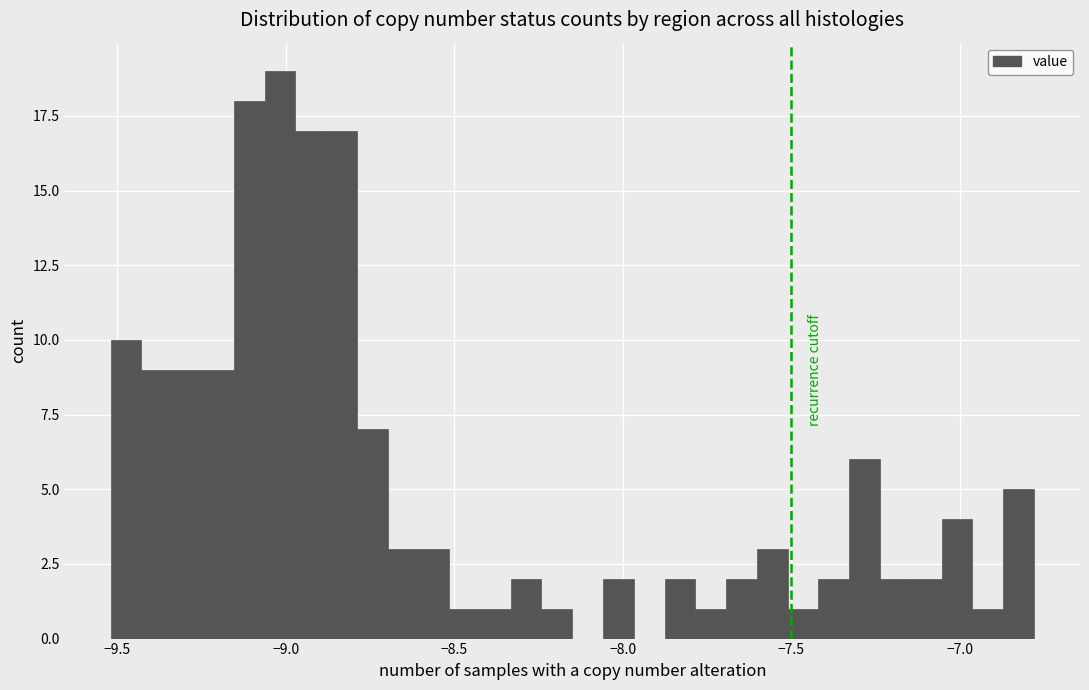

Around what value on the x-axis is the tallest bar? Give the approximate position of its centre, as read against the axis.

-9.00